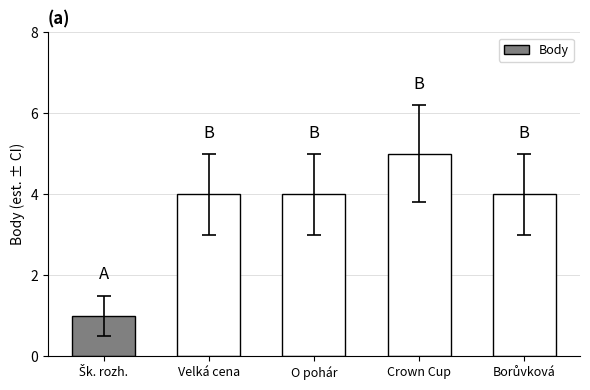

How many categories are shown in the chart?

5